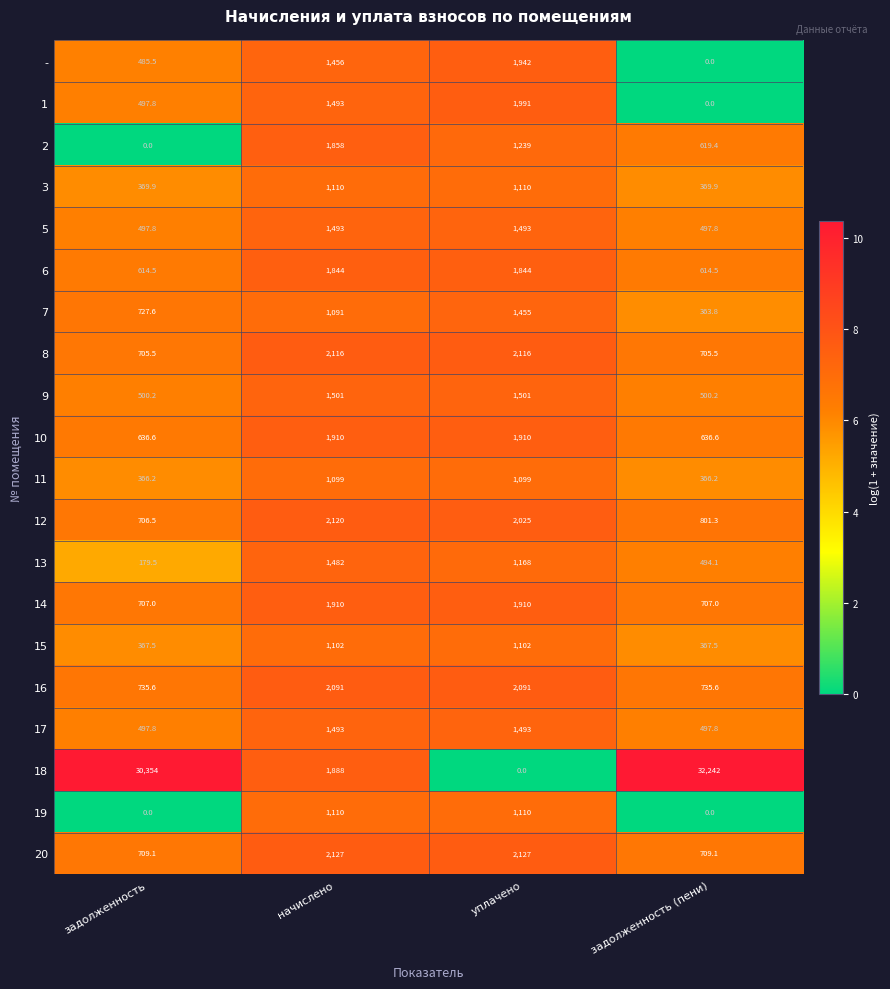

What is the average value of the - series?

970.9